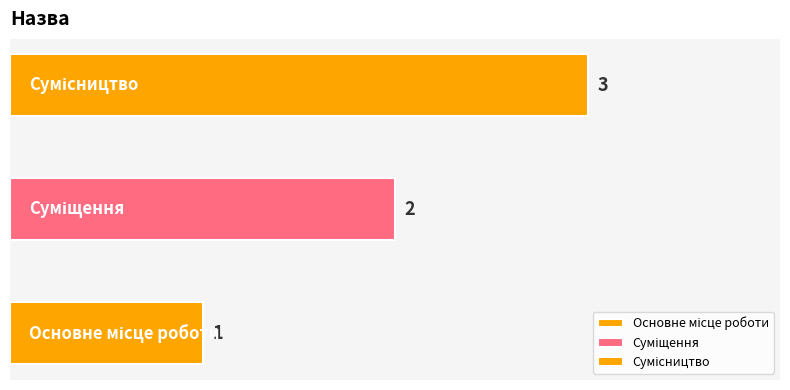

What is the value of the 1st bar from the left?

1